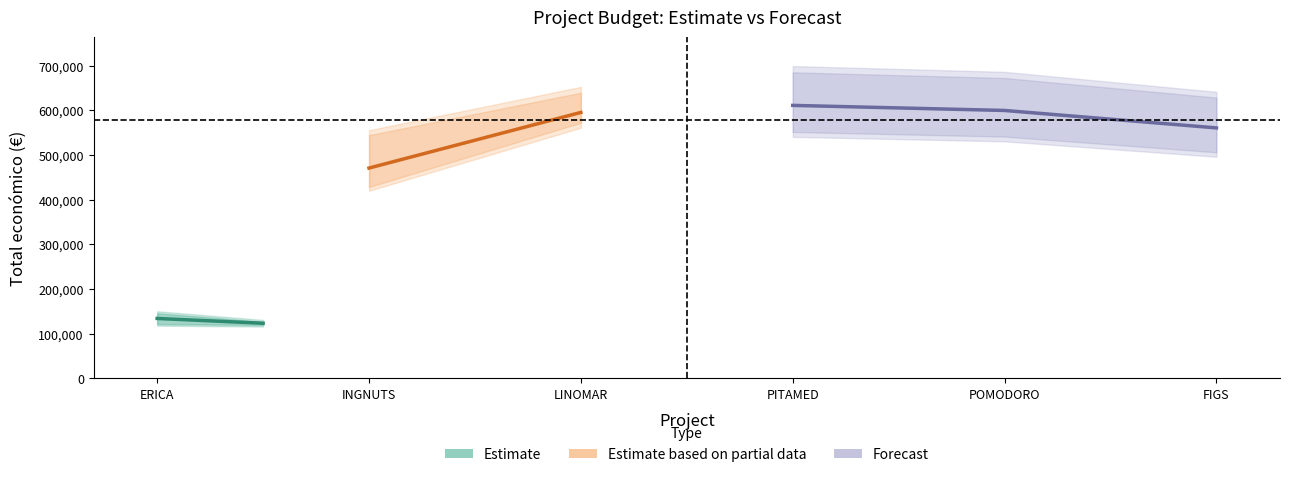

Does the chart have visible grid lines?

No